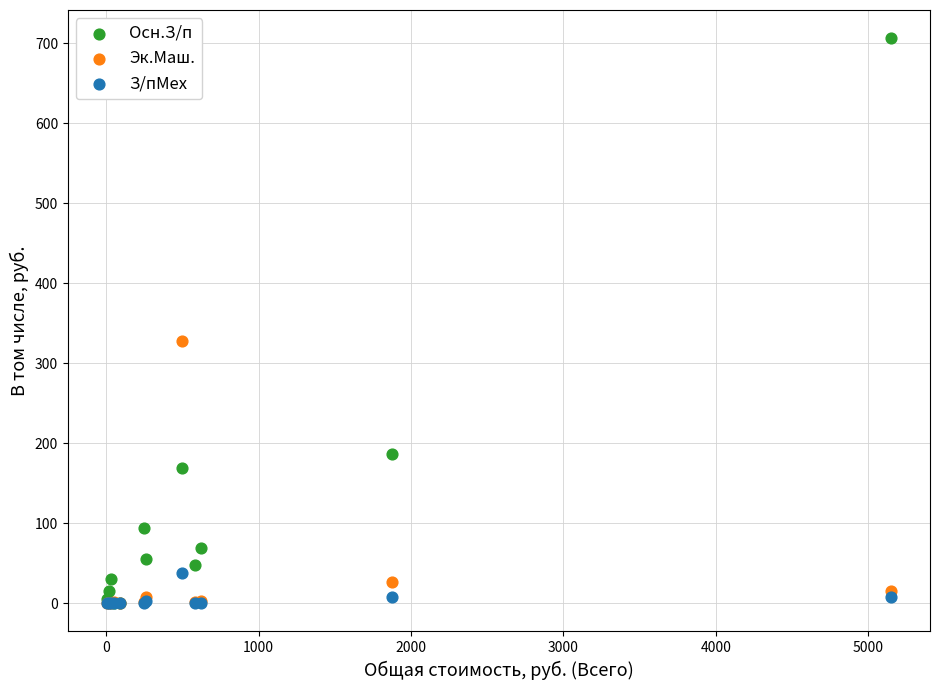

Across all series, what Y value is closest to 353?

328.1